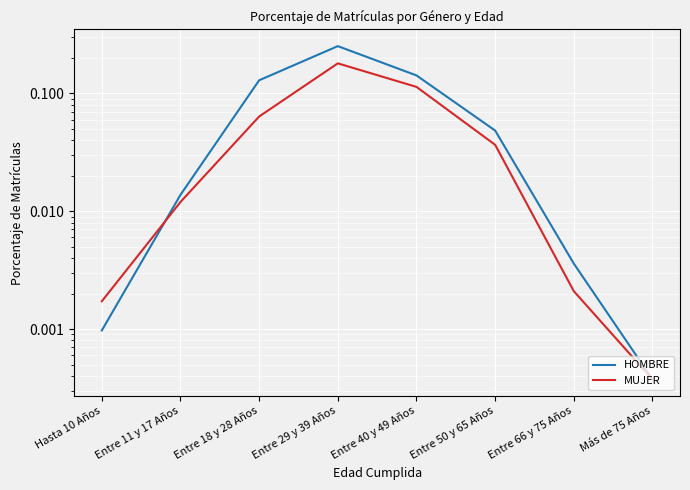

Is it true that HOMBRE equals 0.2 at Entre 40 y 49 Años?

False